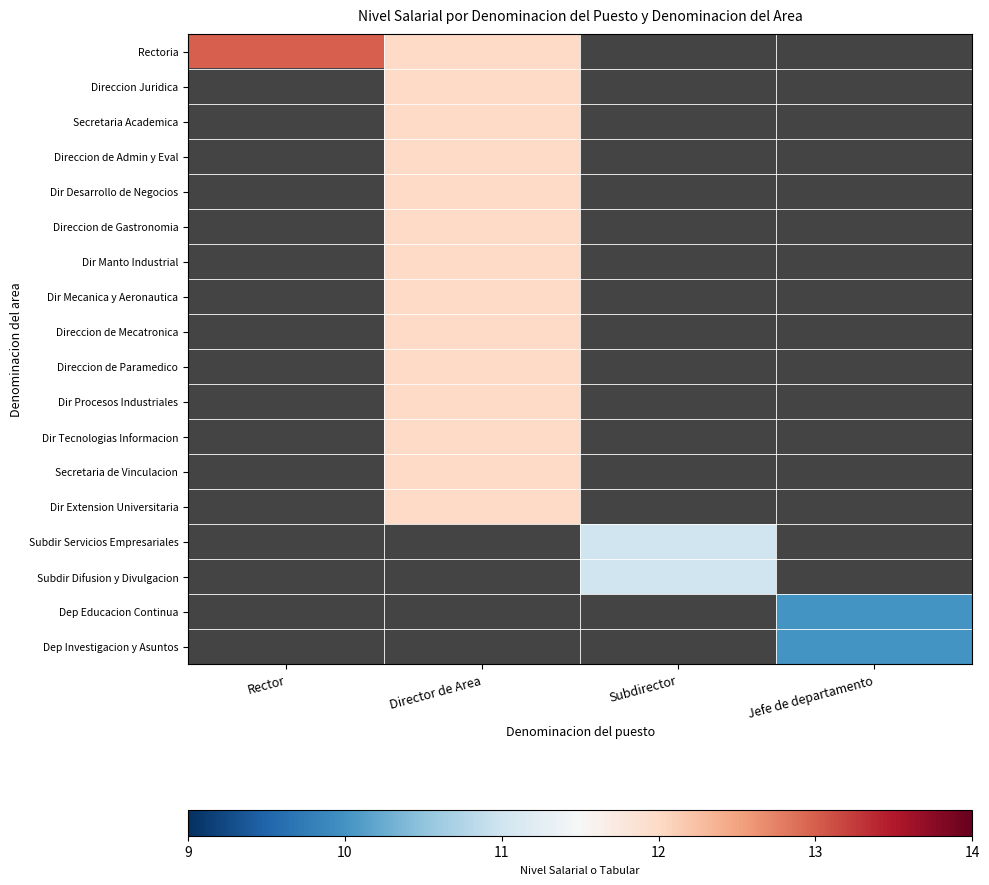

At how many categories does at least one series exceed 12?

1